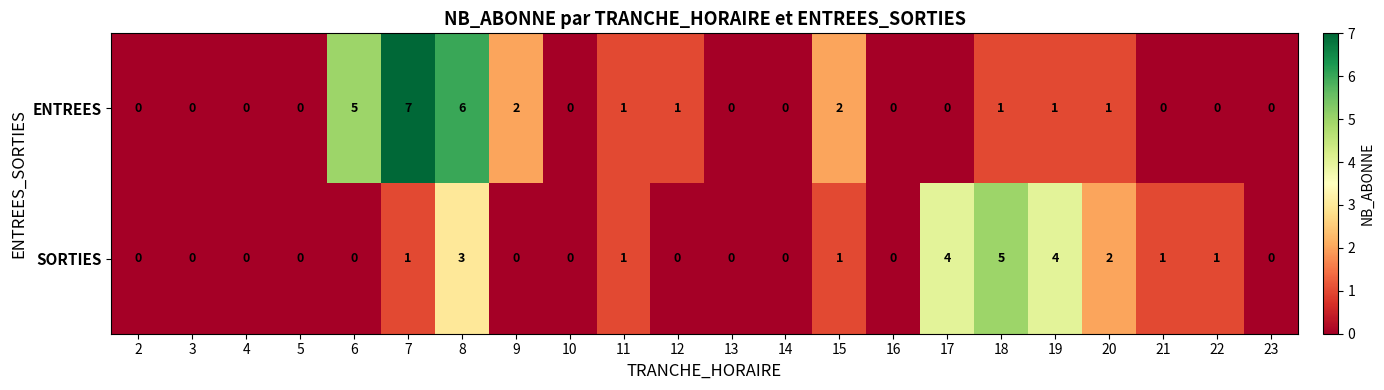

At which category does the chart reach its peak across all series?

7